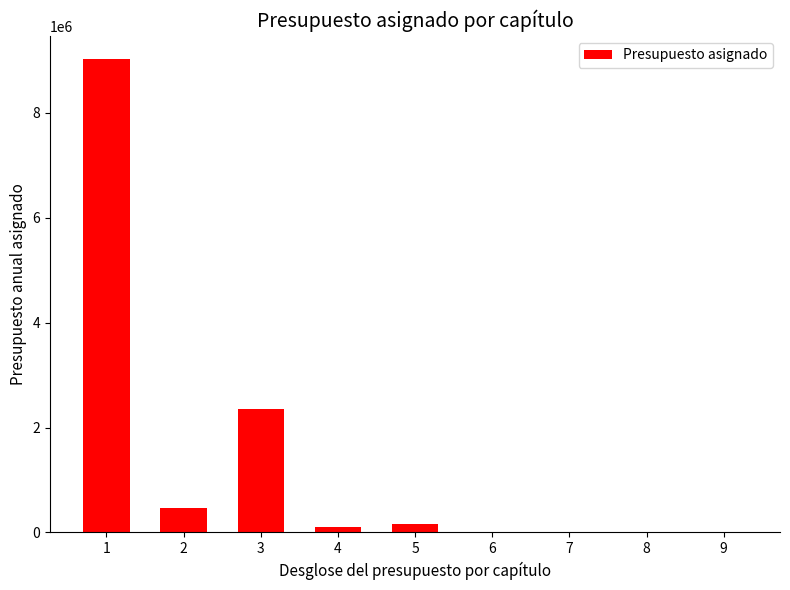

What is the sum of the values at 1 and 9?

9018766.0